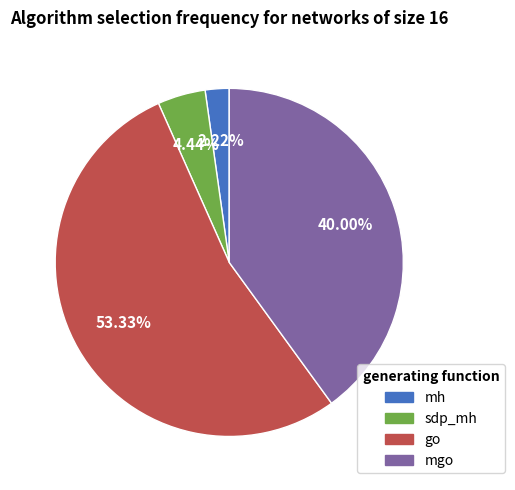

Rank the categories by value from lowest to highest.

mh, sdp_mh, mgo, go